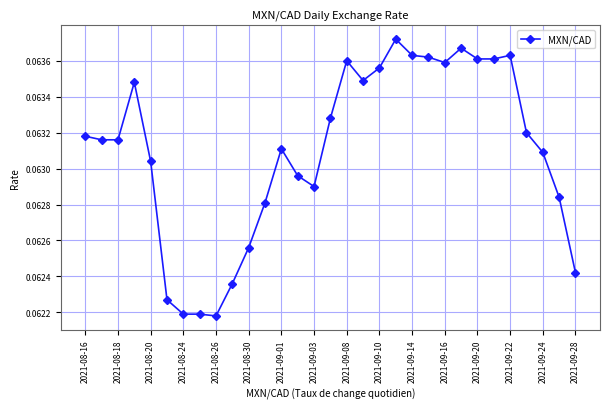

True or false: there are more than 1 points higher than both neighbors.

True